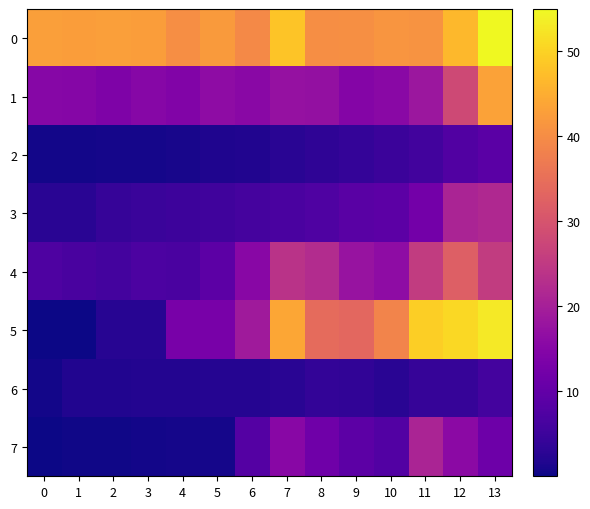

At how many categories does at least one series exceed 17?

14